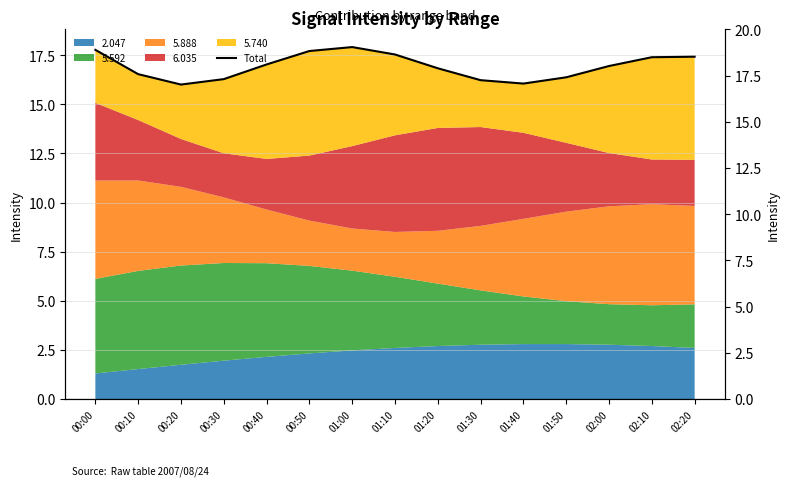

How many points are lower than both their immediate neighbors (excluding endpoints)?

2